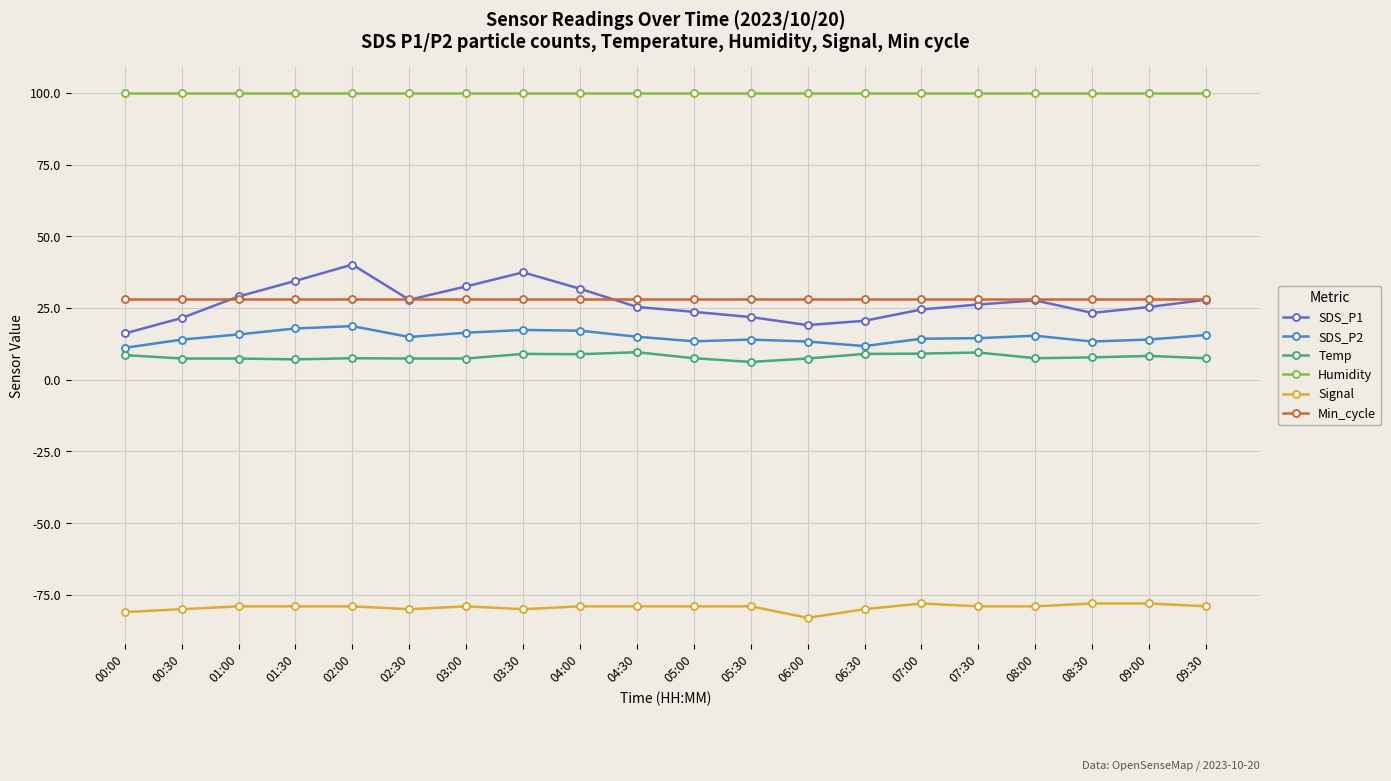

Which series has the widest spread of values?

SDS_P1